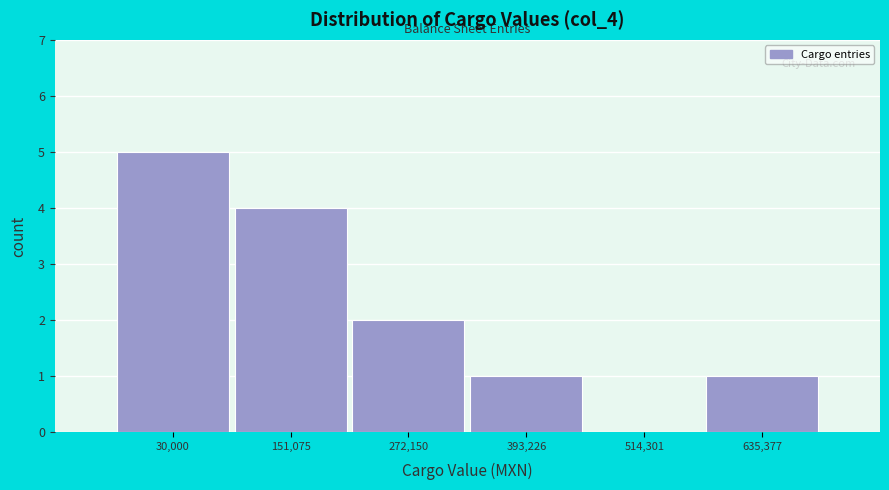

Reading right to left, transcribe all the data shown in this chart.

635,377=1	514,301=0	393,226=1	272,150=2	151,075=4	30,000=5